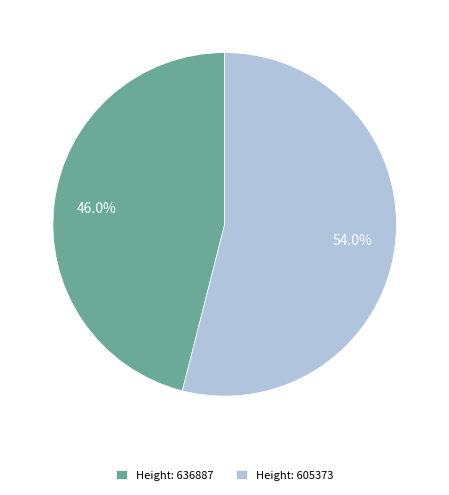

What percentage is NOT represented by Height: 605373?

46.0%